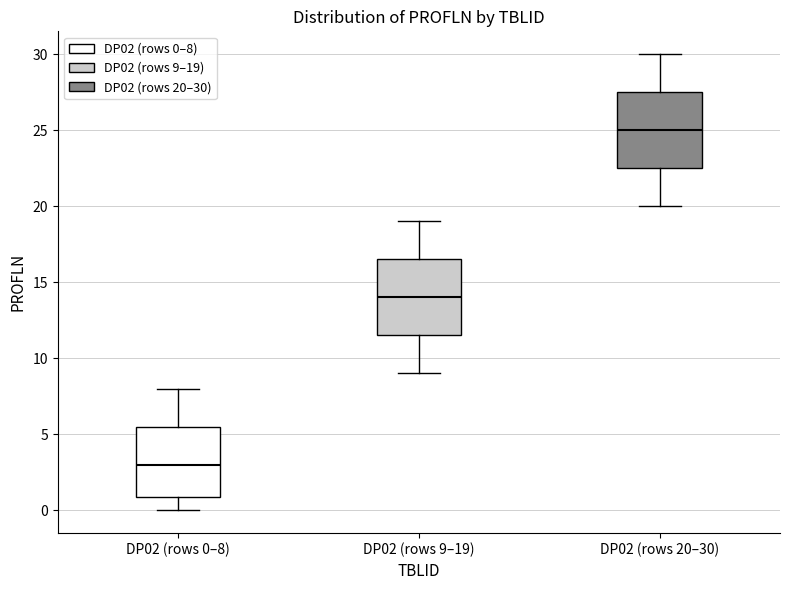

Which box's median line is the highest?

DP02 (rows 20–30)